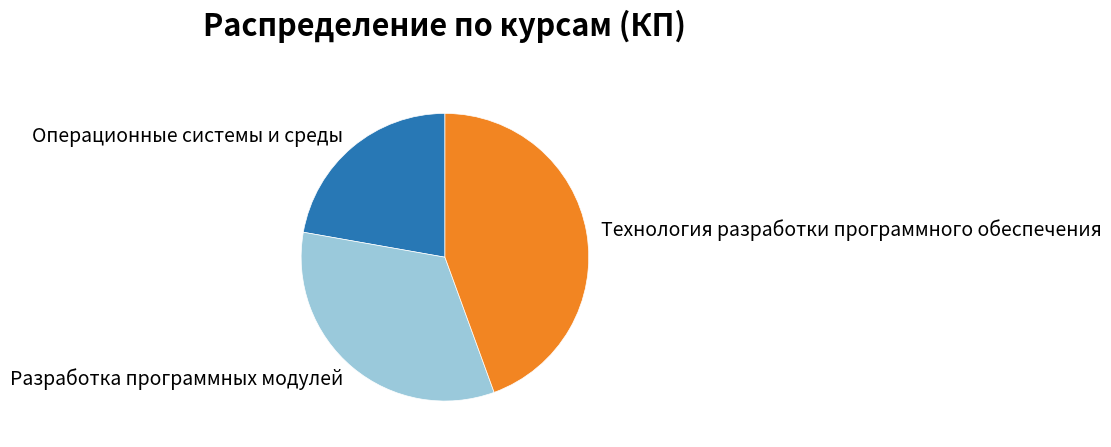

What is the ratio of the value at Операционные системы и среды to the value at Разработка программных модулей?

0.7